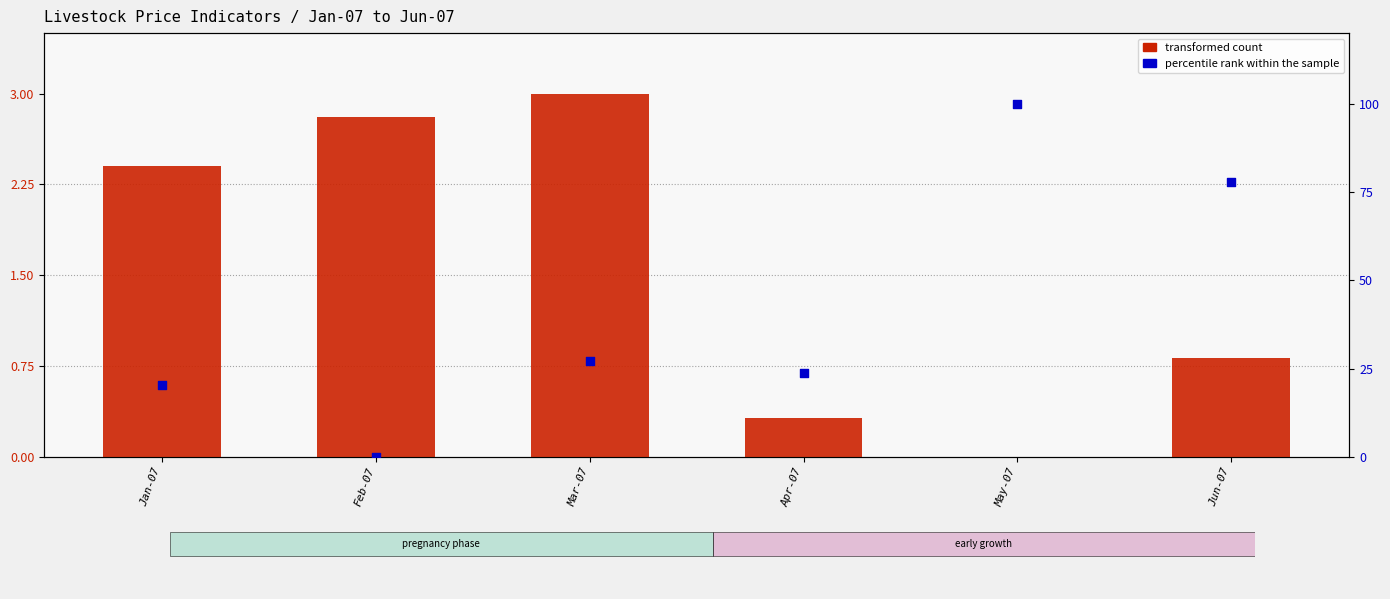

Which series contains the lowest Y value?

transformed count